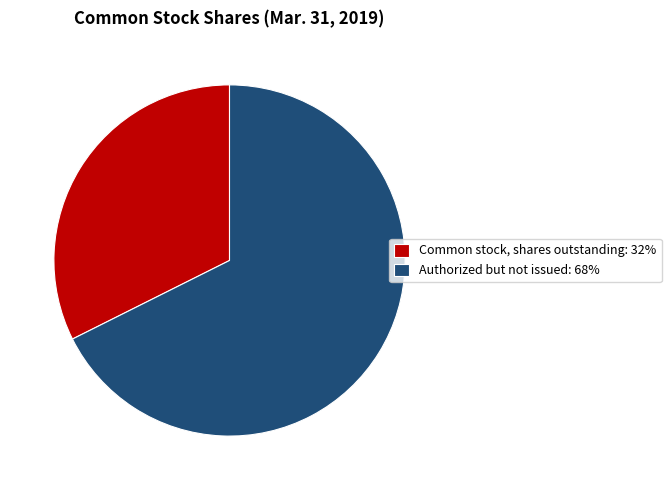

What is the majority slice?

Authorized but not issued: 68%